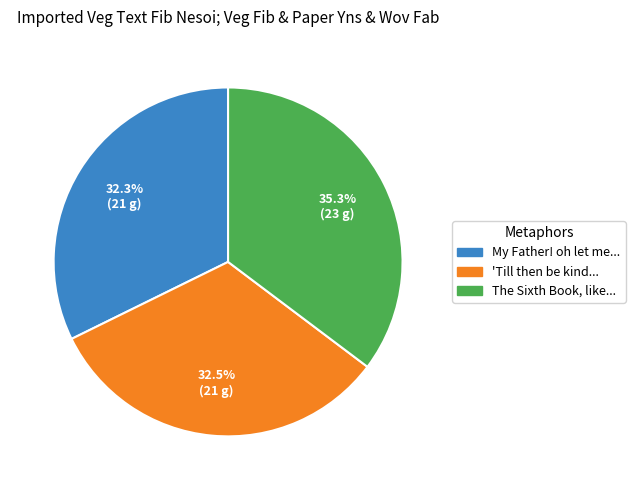

Is there any slice that represents more than half of the pie?

No